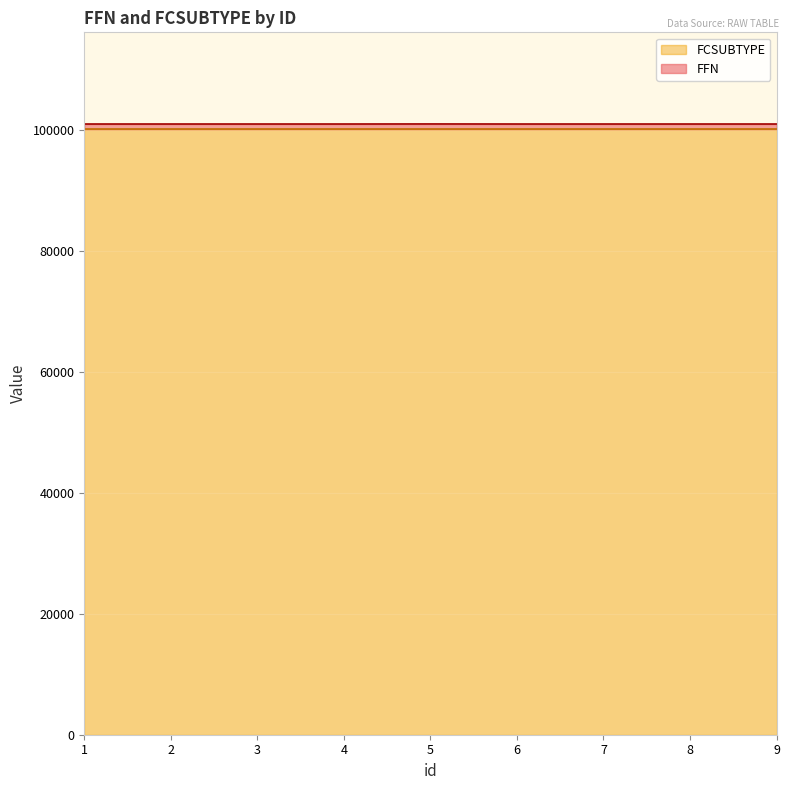

How many lines are shown in the chart?

2